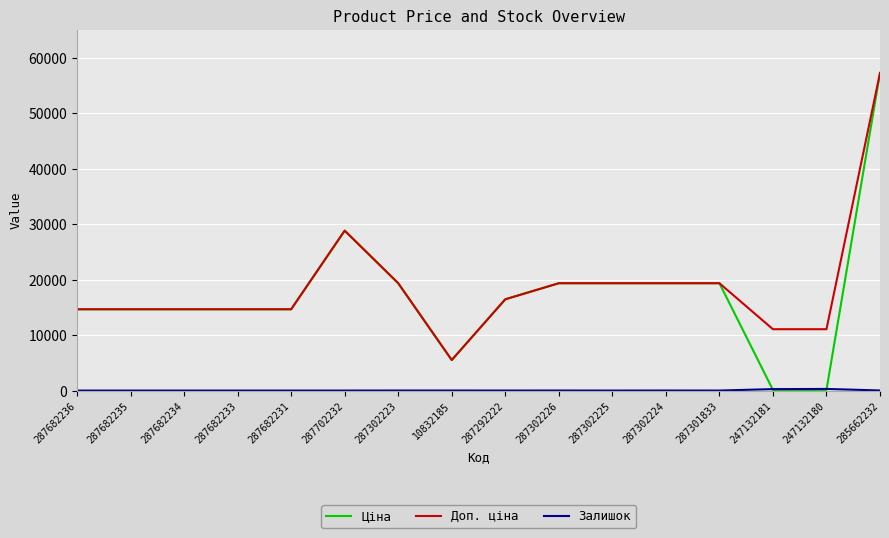

Which series has the largest total across all categories?

Доп. ціна